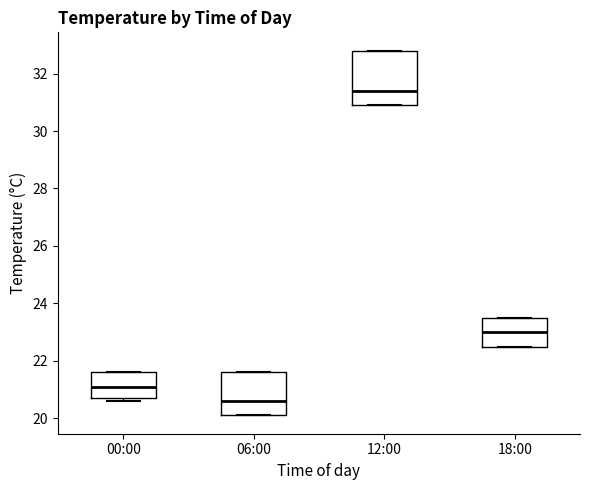

Reading left to right, transcribe this box plot: for each box, give where its median line is, the range the box spans, and where its two whiskers end, as read against the y-axis. The values are not printed on the chart, so give them approximately, as read against the axis.

00:00: median 21.2, box 20.8 to 21.6, whiskers 20.6 to 21.6
06:00: median 20.6, box 20.2 to 21.6, whiskers 20.2 to 21.6
12:00: median 31.4, box 31.0 to 32.8, whiskers 31.0 to 32.8
18:00: median 23.0, box 22.6 to 23.6, whiskers 22.6 to 23.6